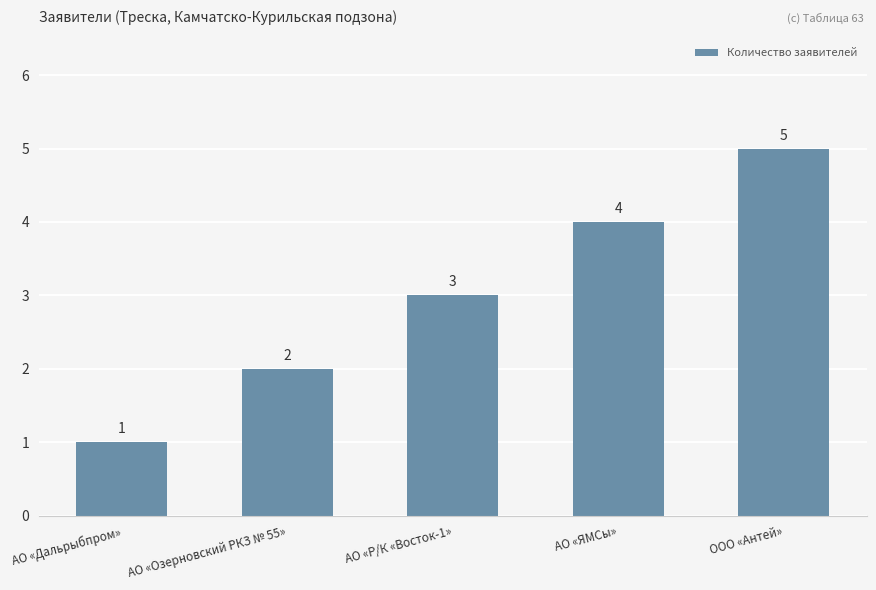

Reading right to left, transcribe all the data shown in this chart.

ООО «Антей»=5	АО «ЯМСы»=4	АО «Р/К «Восток-1»=3	АО «Озерновский РКЗ № 55»=2	АО «Дальрыбпром»=1